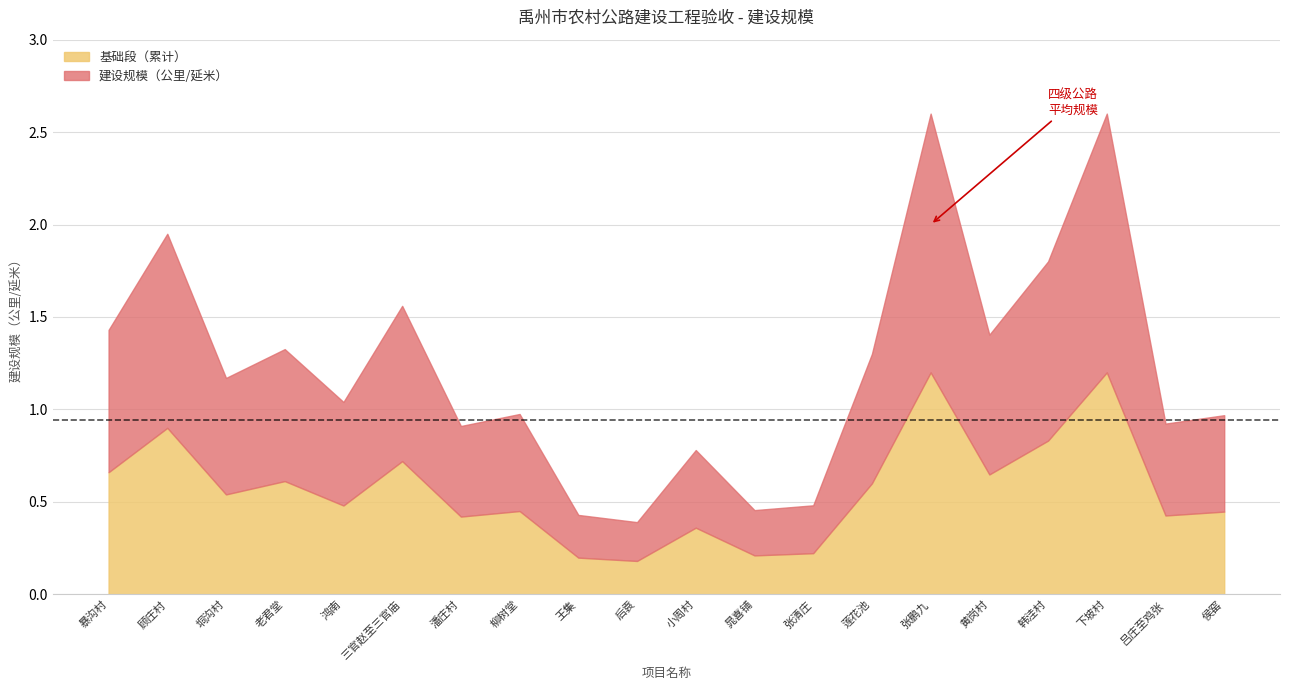

True or false: 基础段（累计） has a value of 0.6 at 侯窑.

False